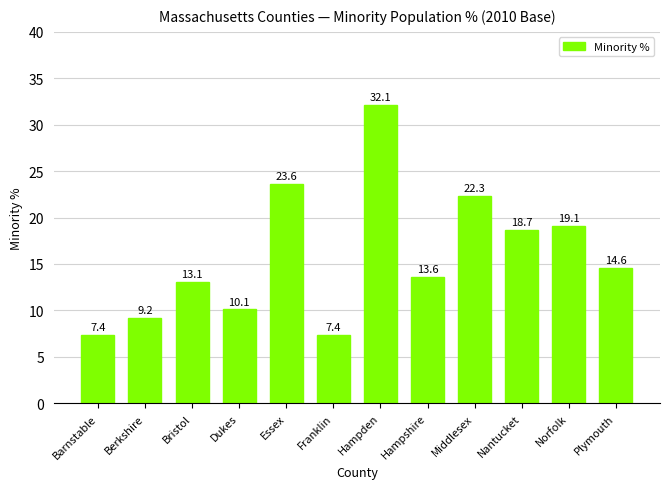

What is the difference between the maximum and minimum values?

24.7